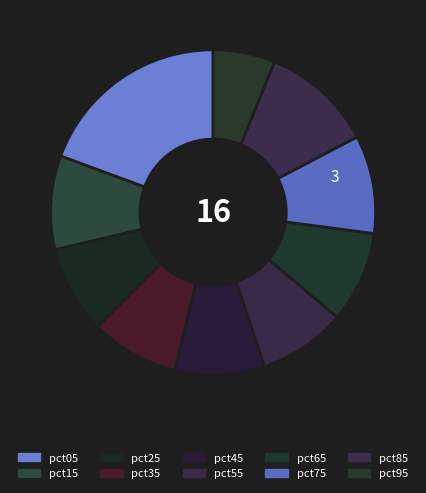

Is it true that pct75 is 18% of the pie?

False